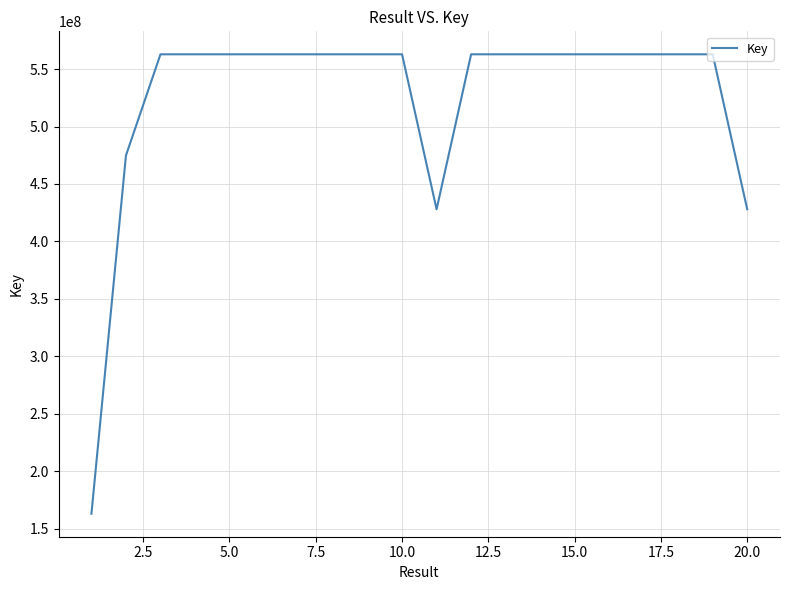

What is the maximum value shown in the chart?

562839676